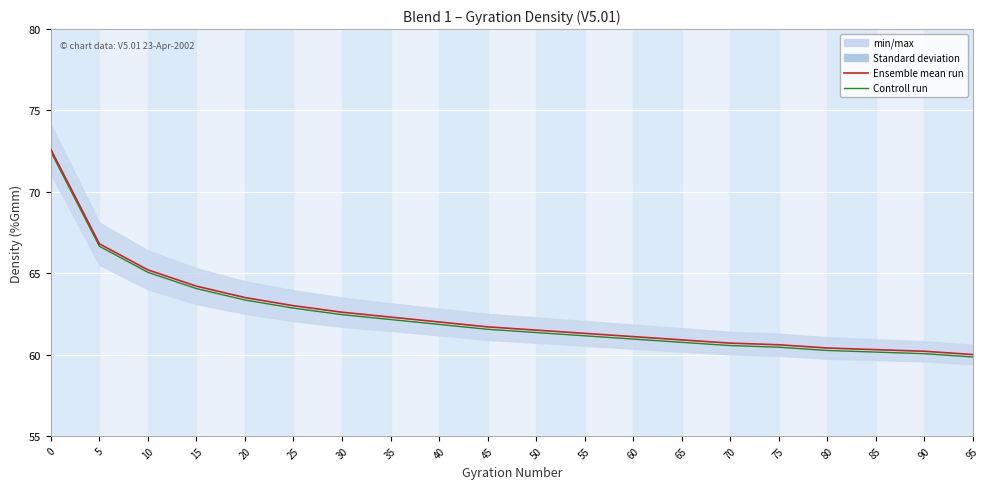

What is the sum of the Ensemble mean run values at 0 and 40?

134.6